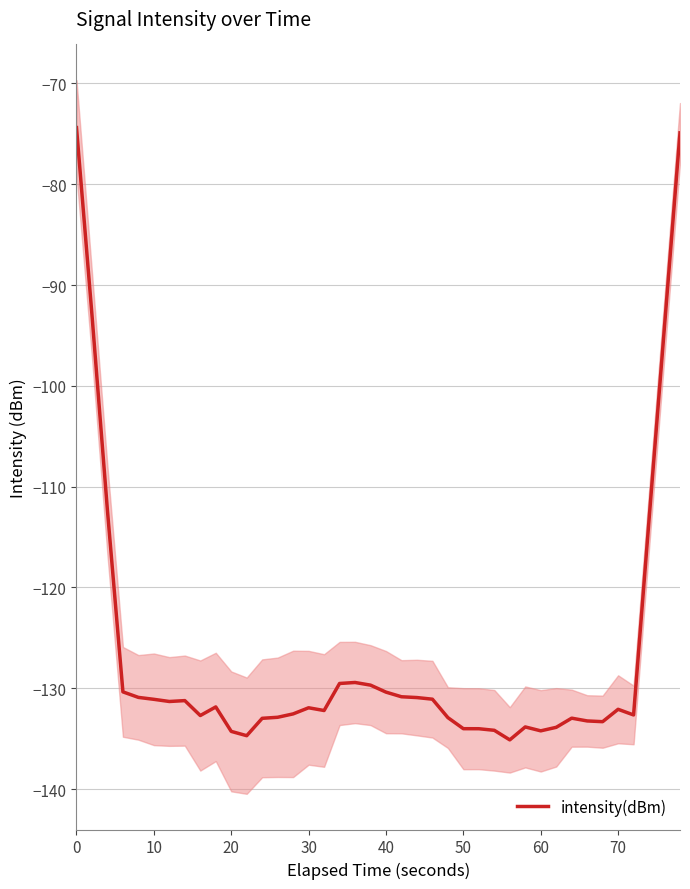

How many distinct data groups are displayed?

1